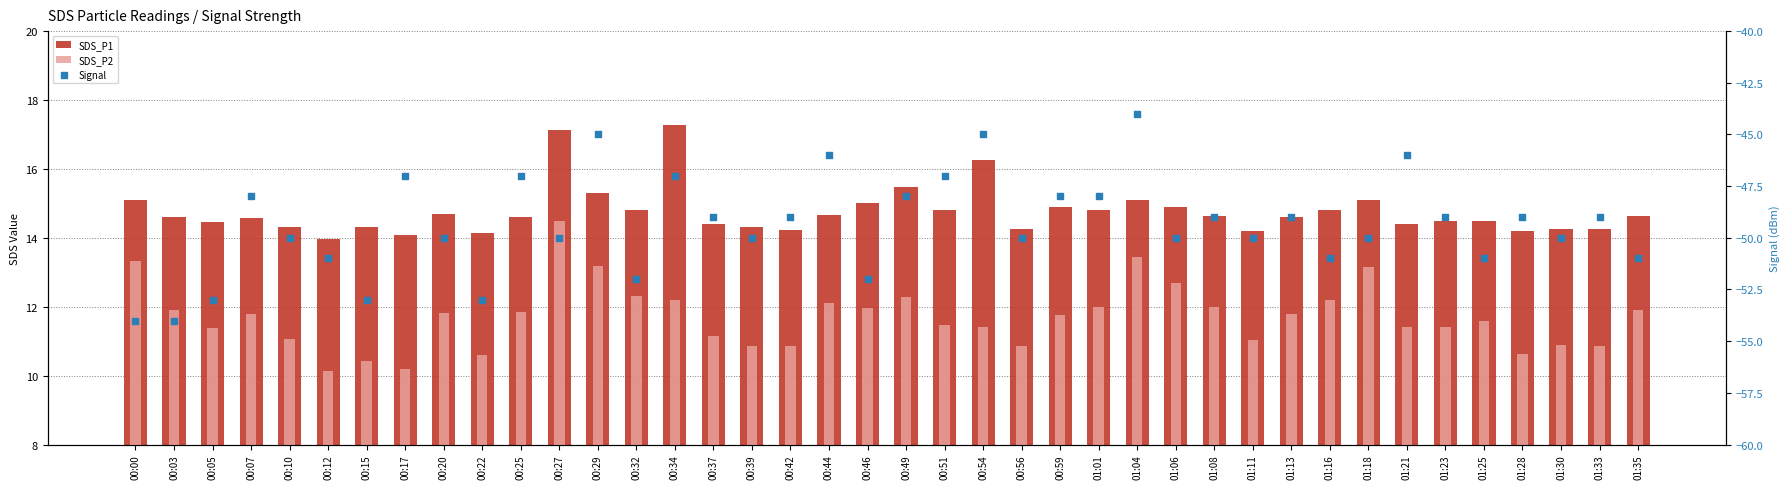

Which series has the largest Y range (max minus min)?

Signal